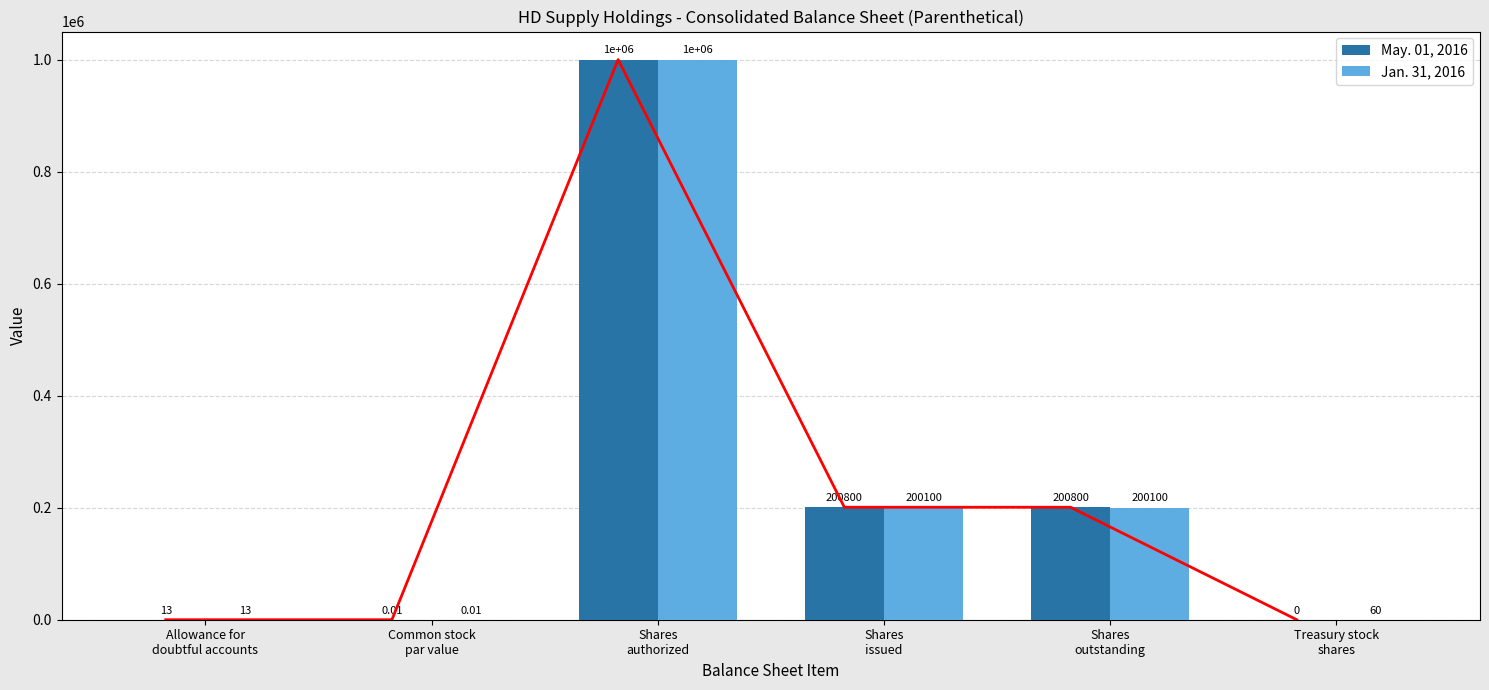

What position from the left is Treasury stock
shares?

6